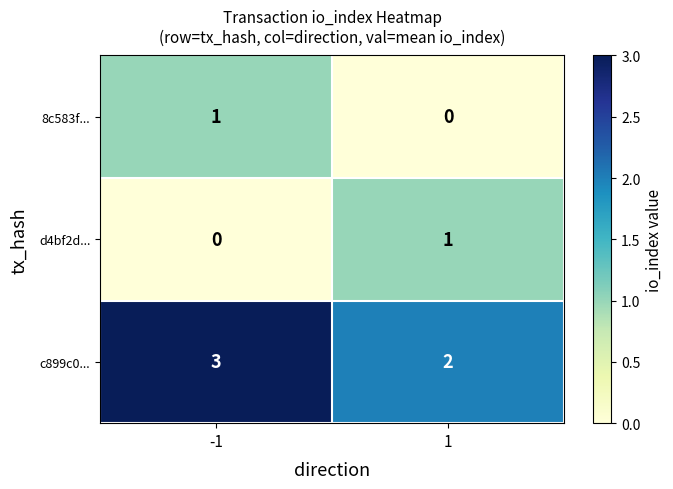

Is it true that d4bf2d... equals 0 at -1?

True